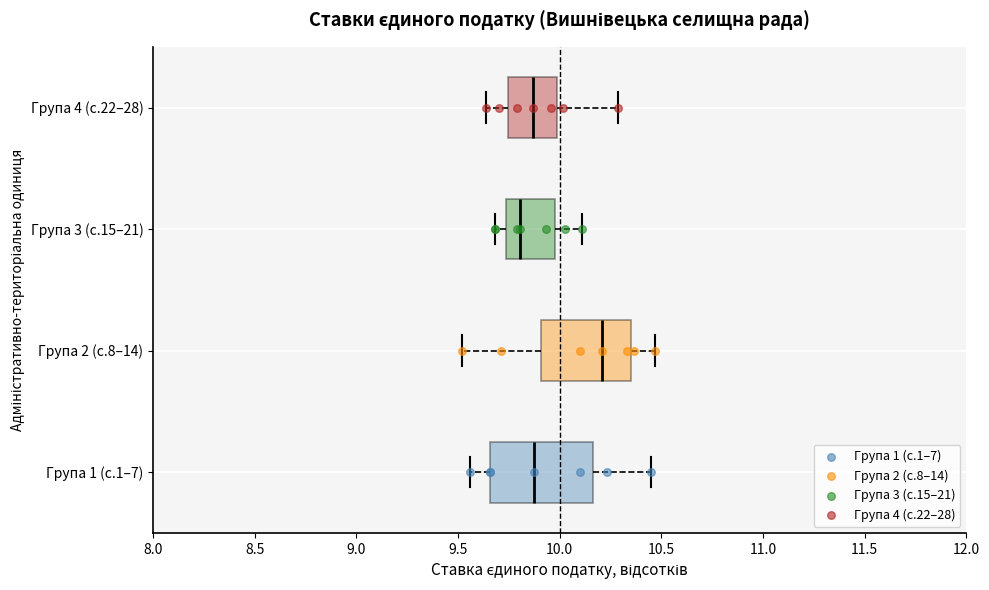

Where does the median line of the box for Група 3 (с.15–21) sit on the x-axis? The values are not printed on the chart, so give them approximately, as read against the axis.

9.80